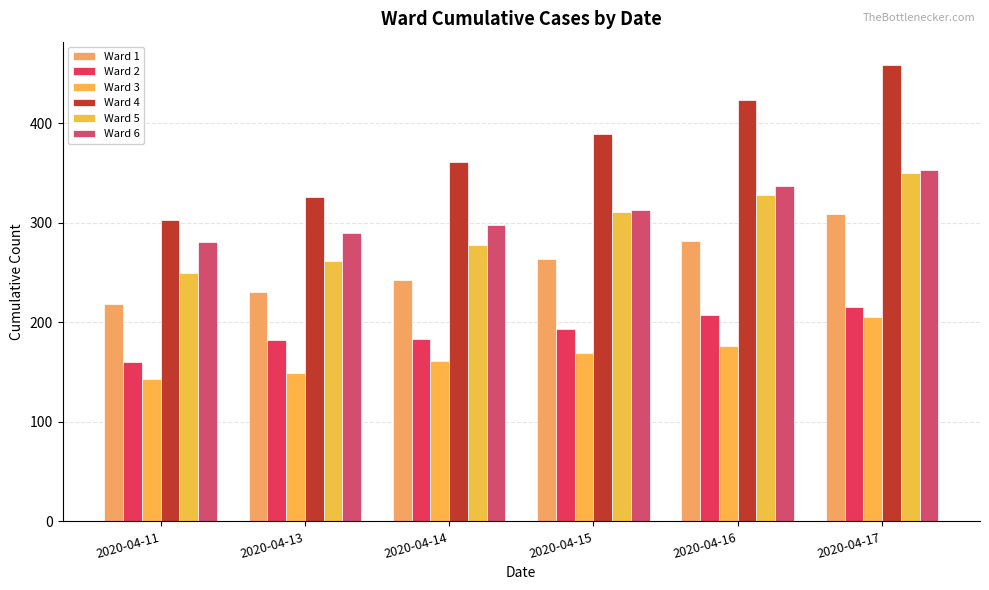

What is the sum of all Ward 1 values?

1546